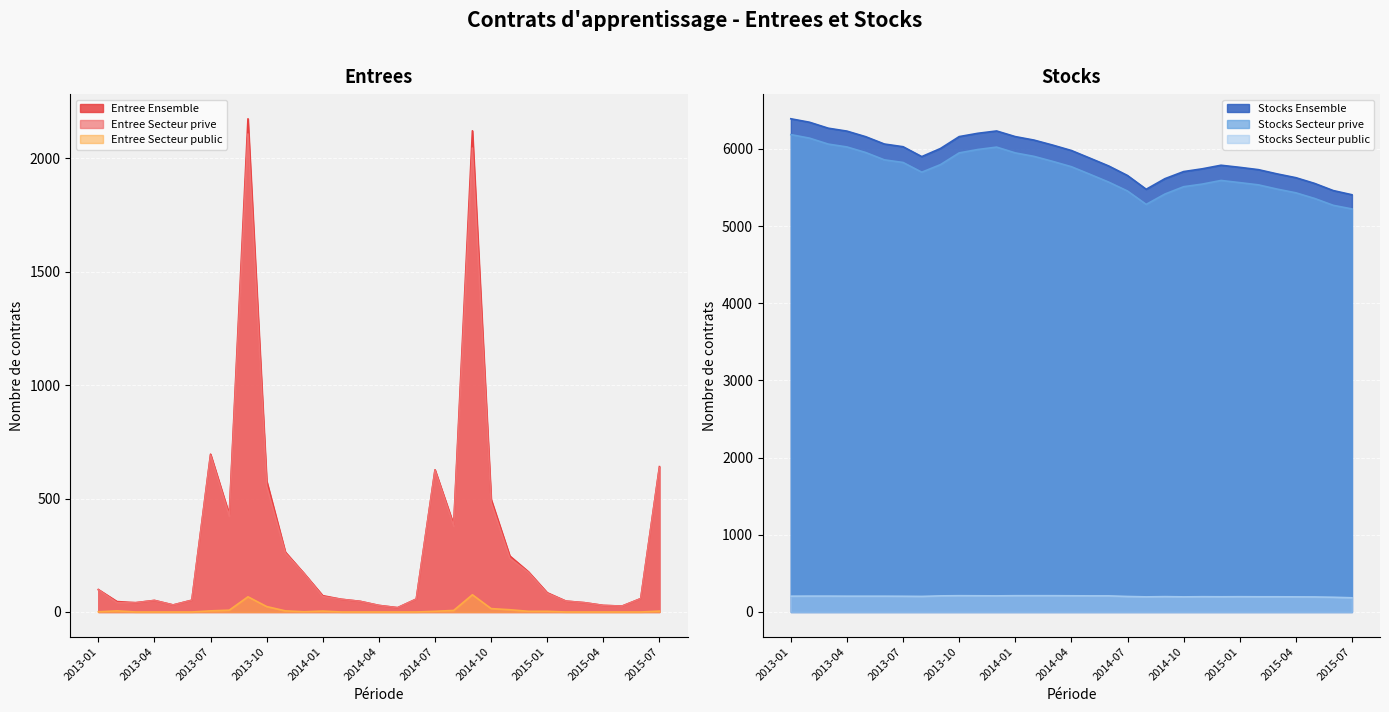

True or false: Stocks Secteur public and Entree Secteur prive cross at least once.

True